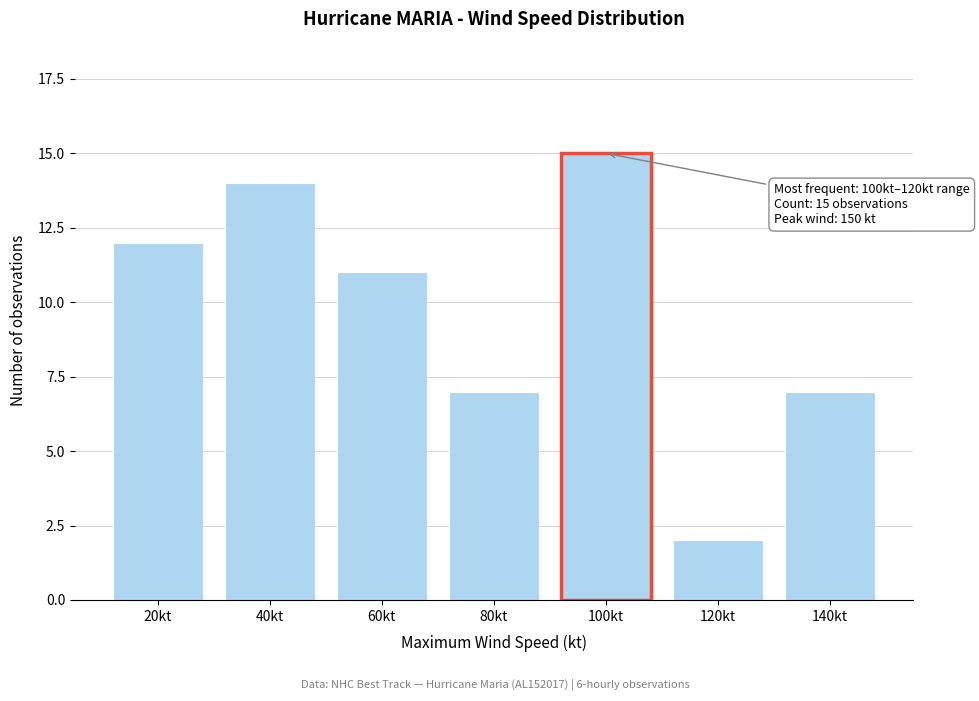

Reading right to left, transcribe all the data shown in this chart.

140kt=7	120kt=2	100kt=15	80kt=7	60kt=11	40kt=14	20kt=12